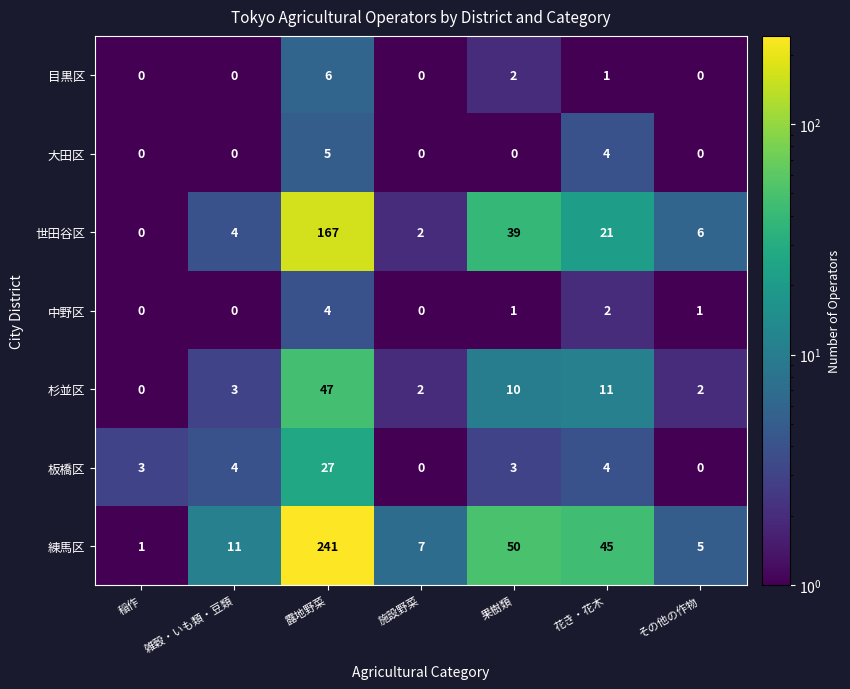

How many 大田区 values are between 0 and 4?

6